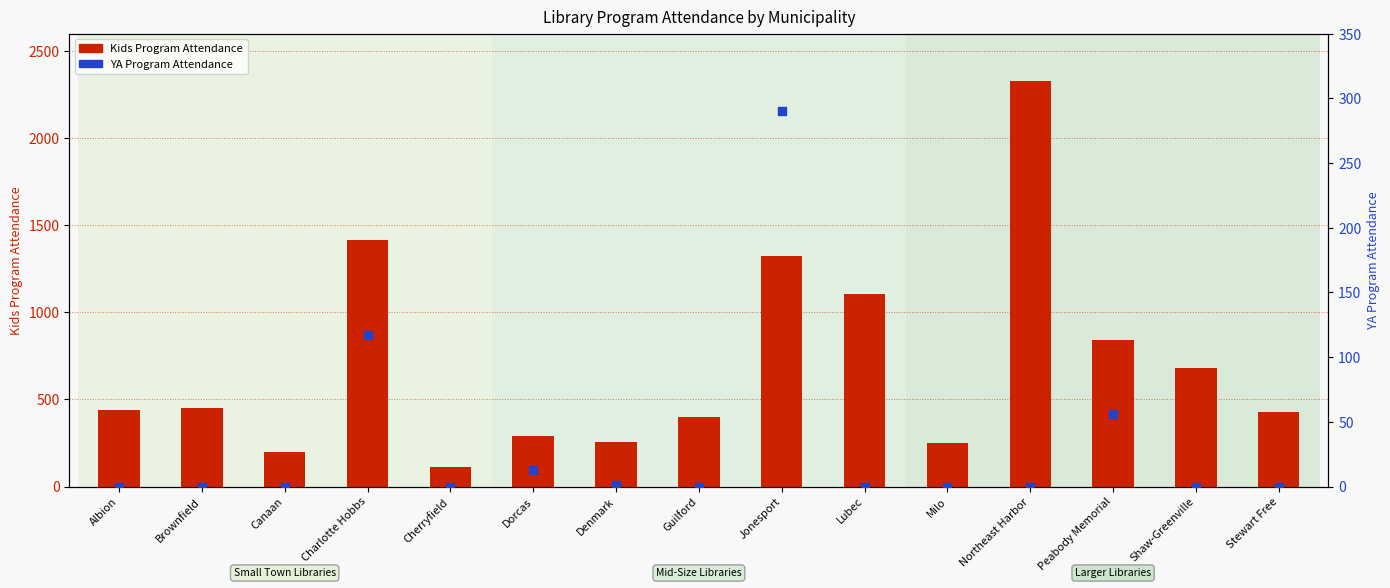

Is the value of Kids Program Attendance at Denmark greater than the value of YA Program Attendance at Northeast Harbor?

Yes